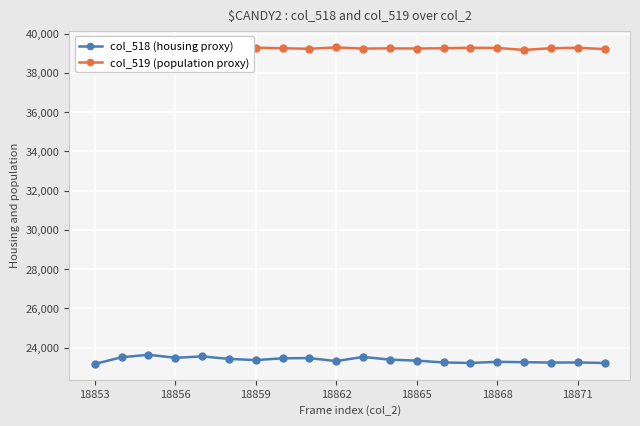

What is the difference between the maximum and minimum values in the col_519 (population proxy) series?

225